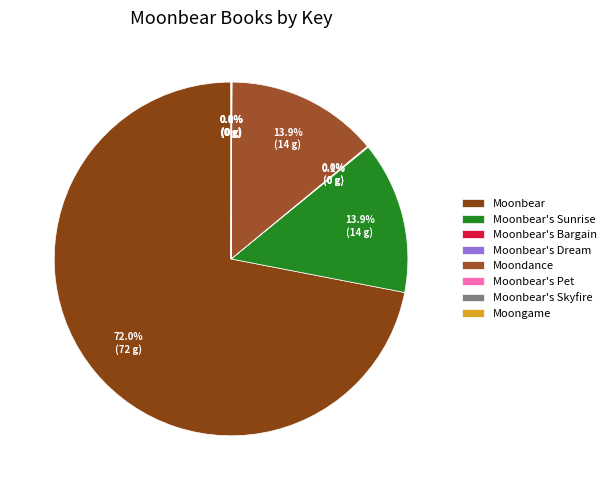

Do Moonbear's Pet and Moonbear's Sunrise together represent more than half of the pie?

No